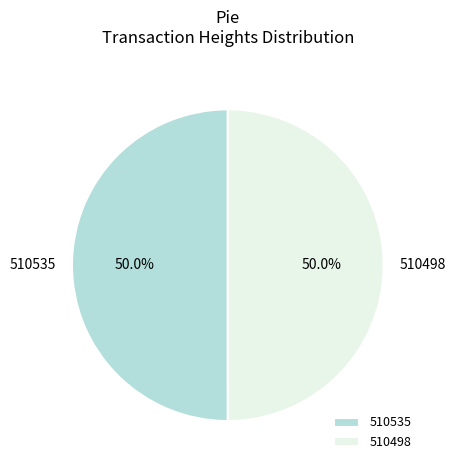

How many slices are in this pie chart?

2